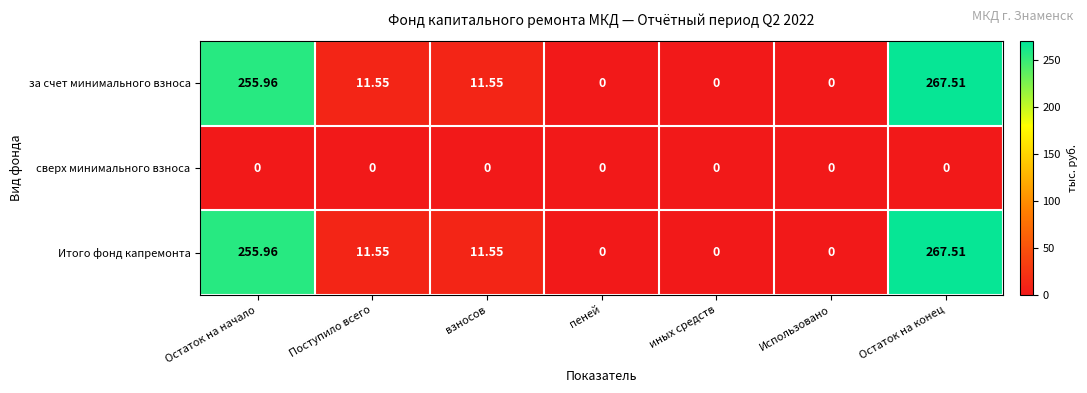

Is the value of Итого фонд капремонта at Остаток на начало greater than the value of сверх минимального взноса at пеней?

Yes